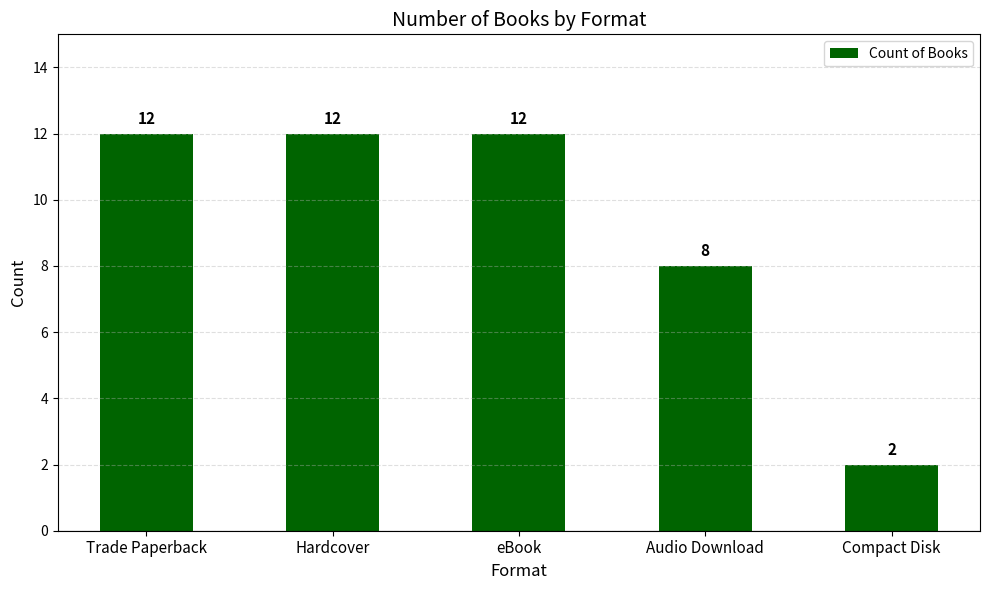

What is the difference between the maximum and second lowest values?

4